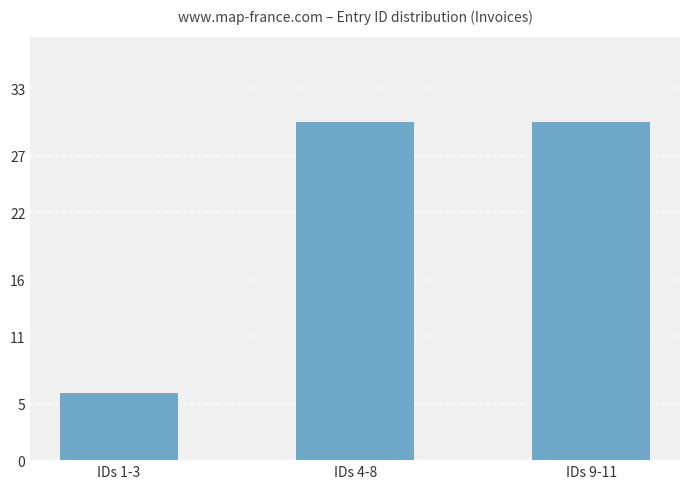

What is the difference between the maximum and minimum values?

24